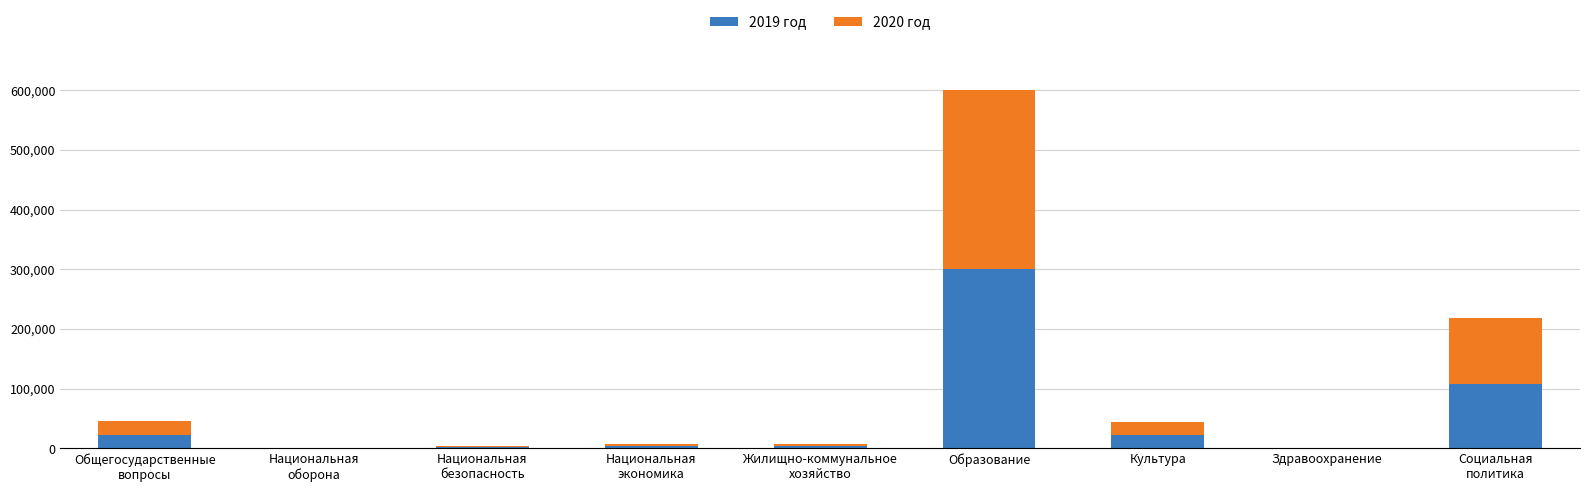

At which category is the sum across all series the highest?

Образование